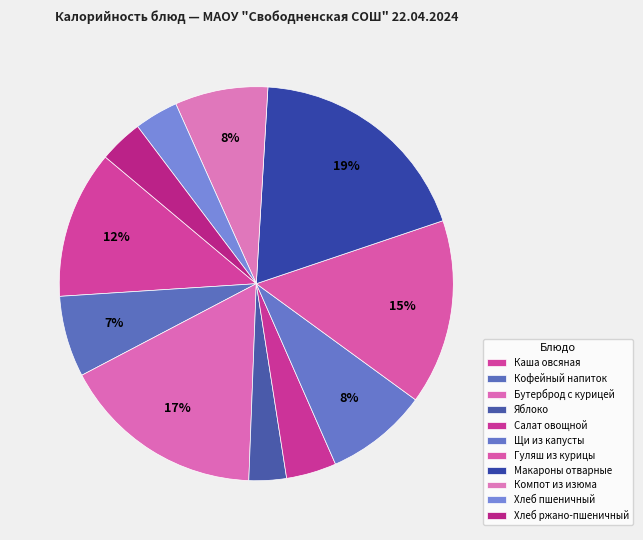

To the nearest percent, what is the difference between the largest and smallest slice percentages?

16%